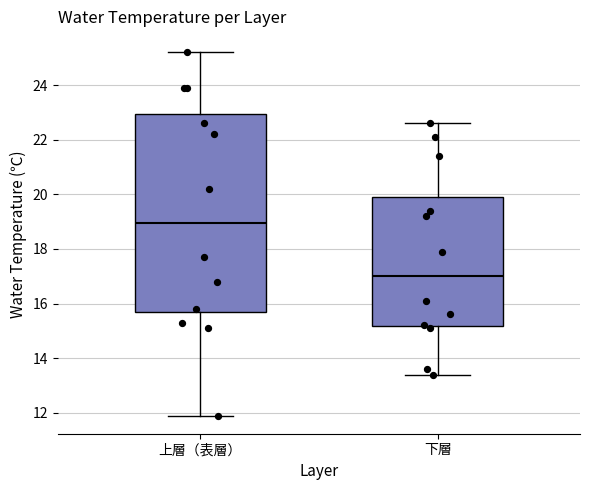

Where is the upper edge of the box for 下層 on the y-axis? The values are not printed on the chart, so give them approximately, as read against the axis.

20.0